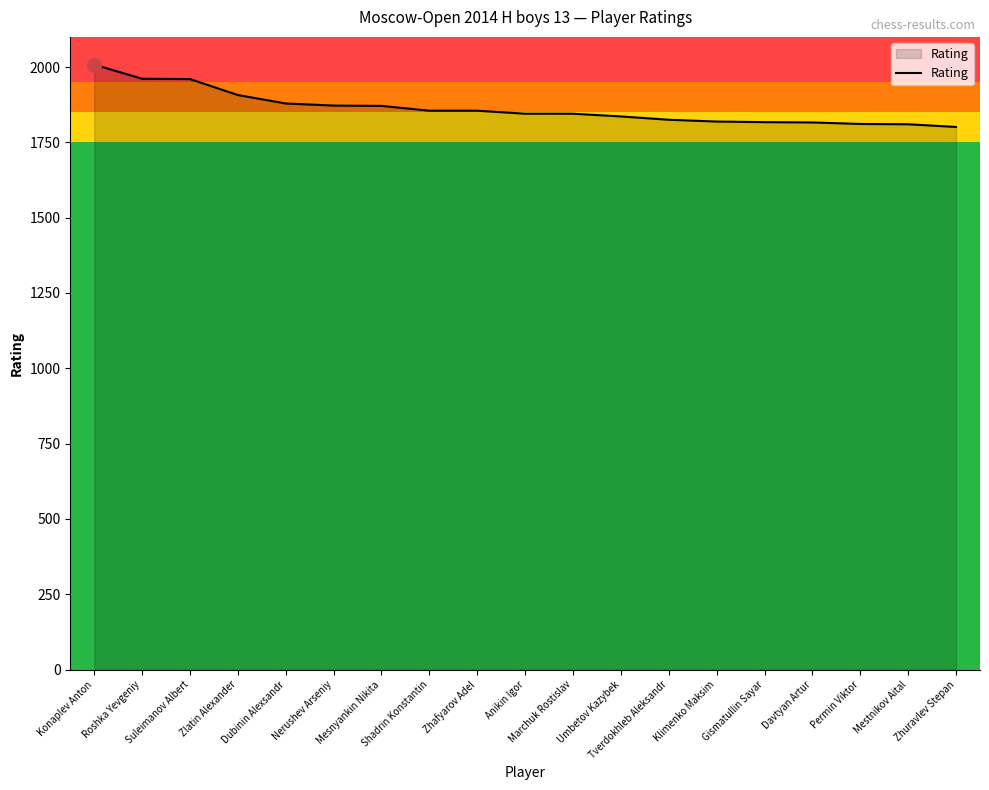

What is the sum of all values?

35393